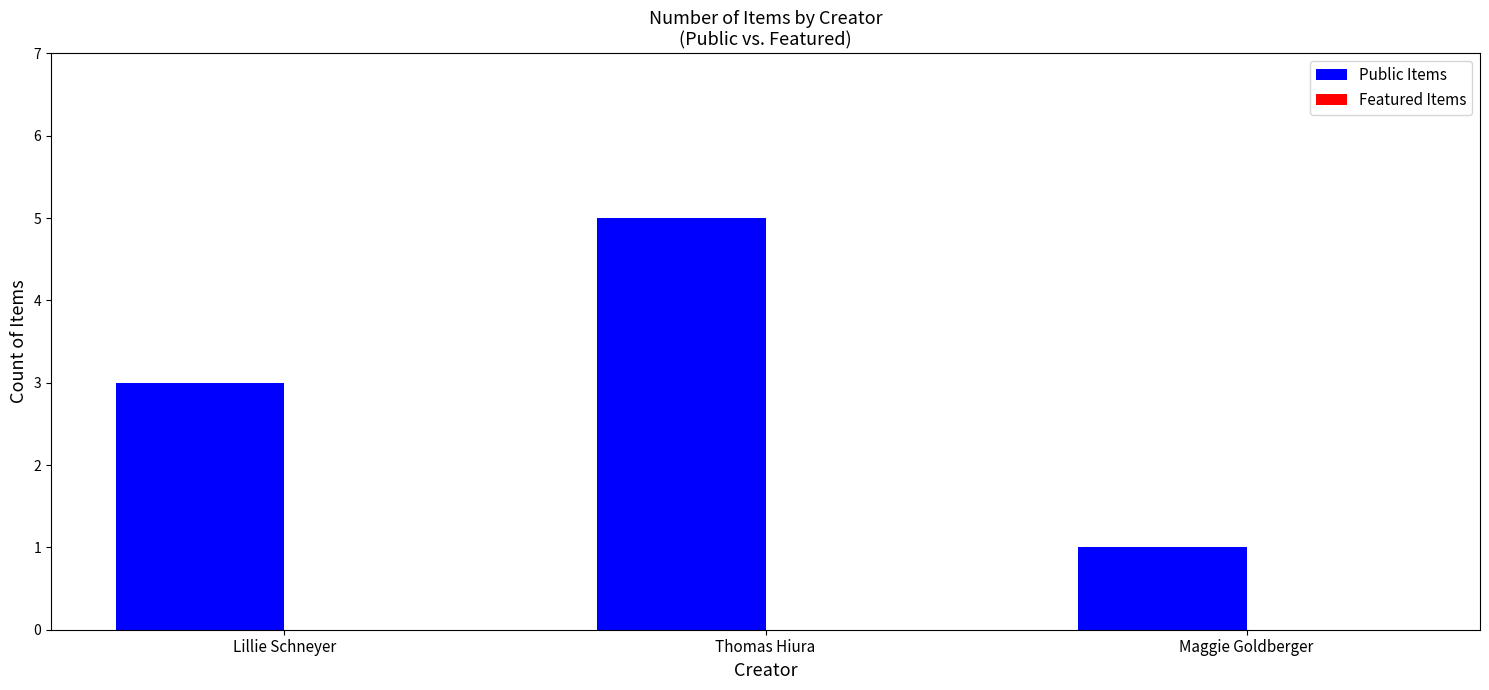

Between Maggie Goldberger and Lillie Schneyer, which is larger?

Lillie Schneyer